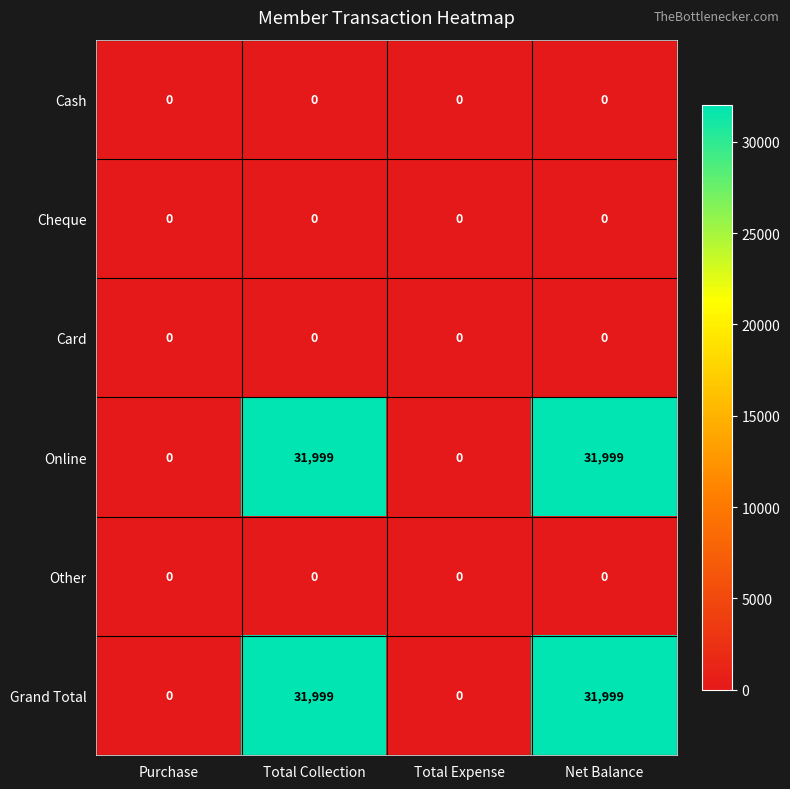

What is the average value of the Online series?

16000